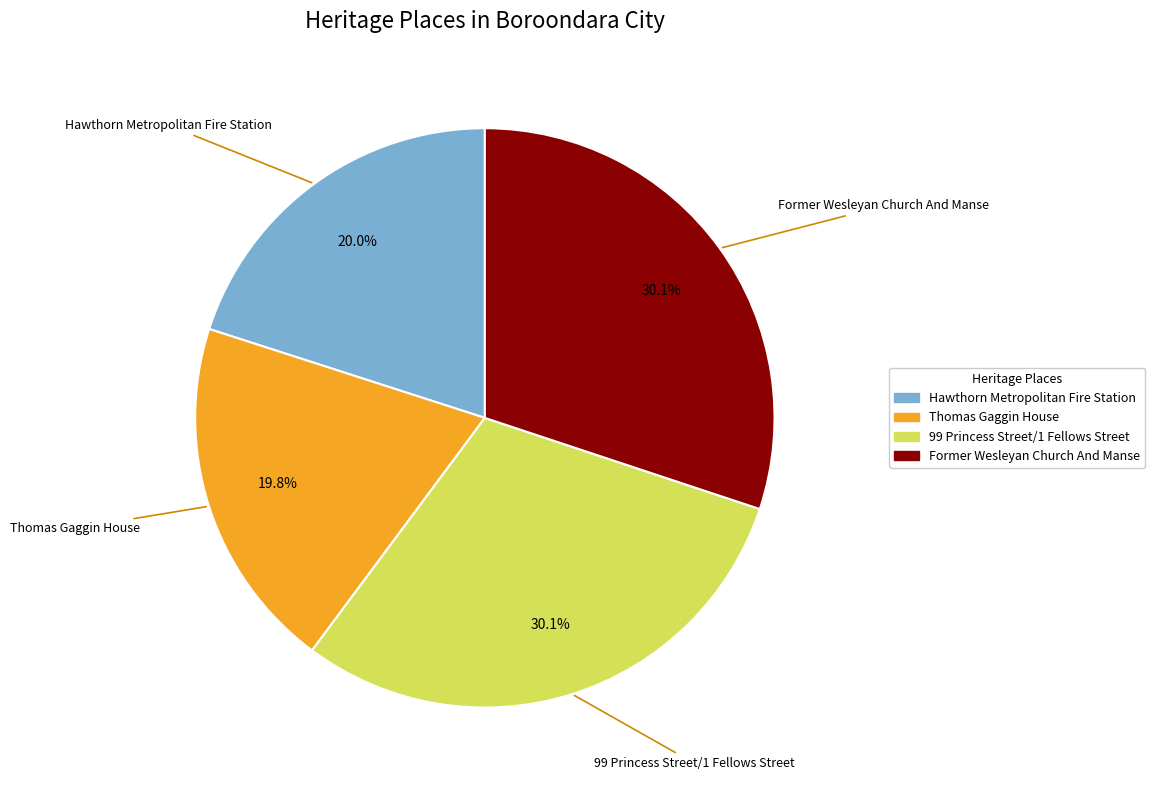

Is there a majority slice in this chart?

No